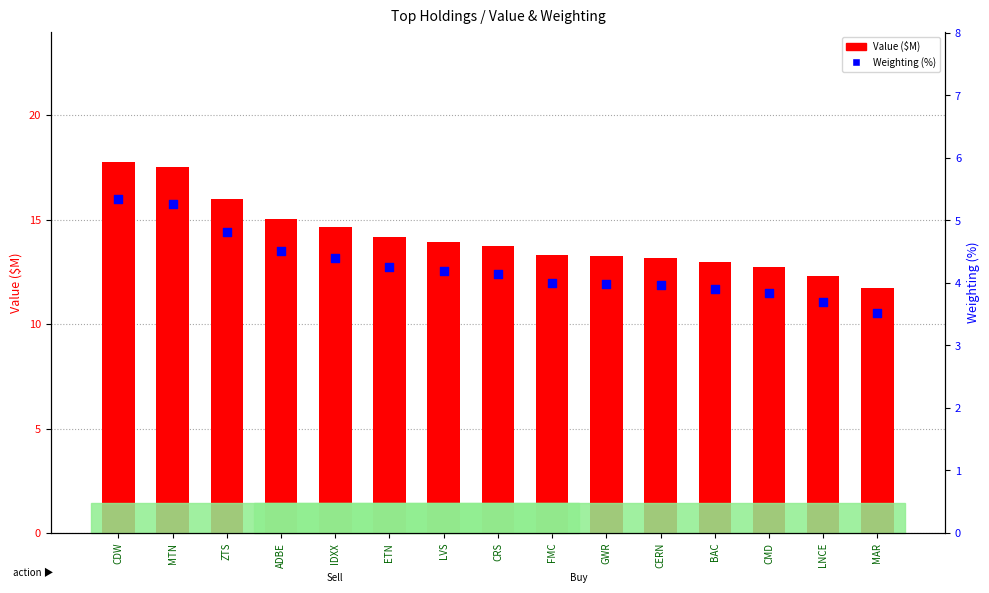

Is the value of Value ($M) at LNCE greater than the value of Weighting (%) at ZTS?

Yes